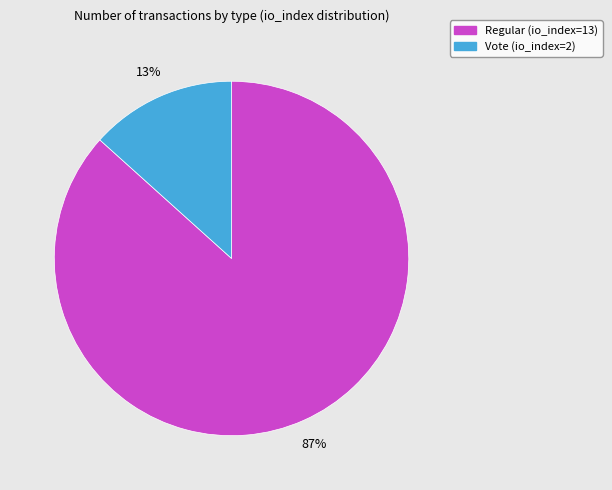

Is the sum of Regular (io_index=13) and Vote (io_index=2) greater than half?

Yes